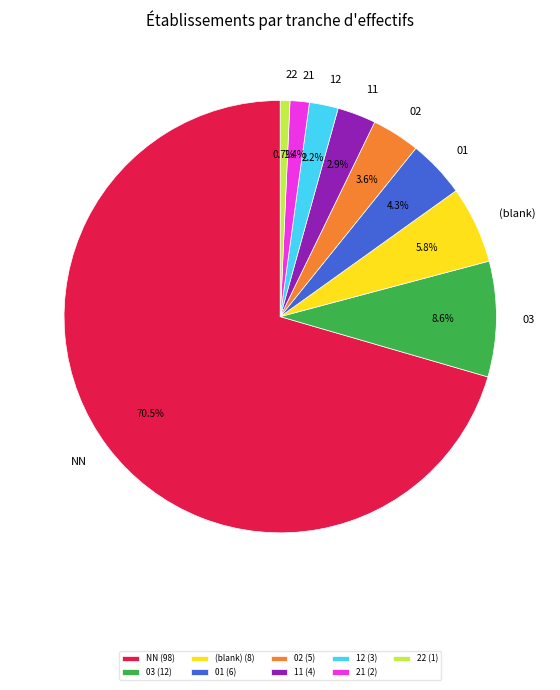

Which has a higher value, 11 or NN?

NN